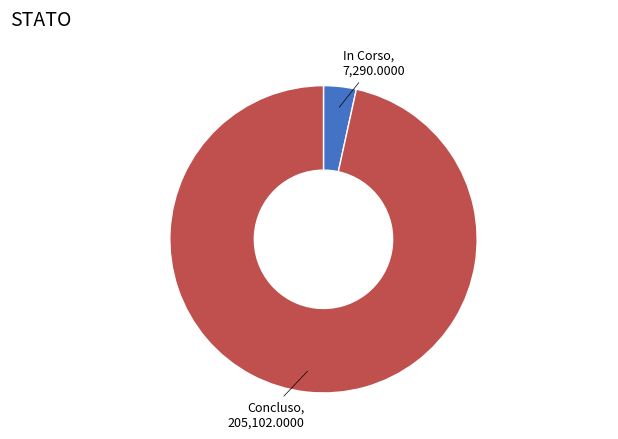

Is there a majority slice in this chart?

Yes